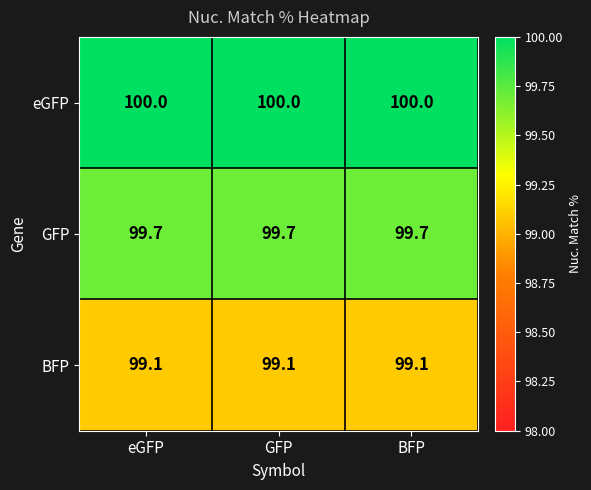

True or false: BFP has a value of 99.1 at GFP.

True